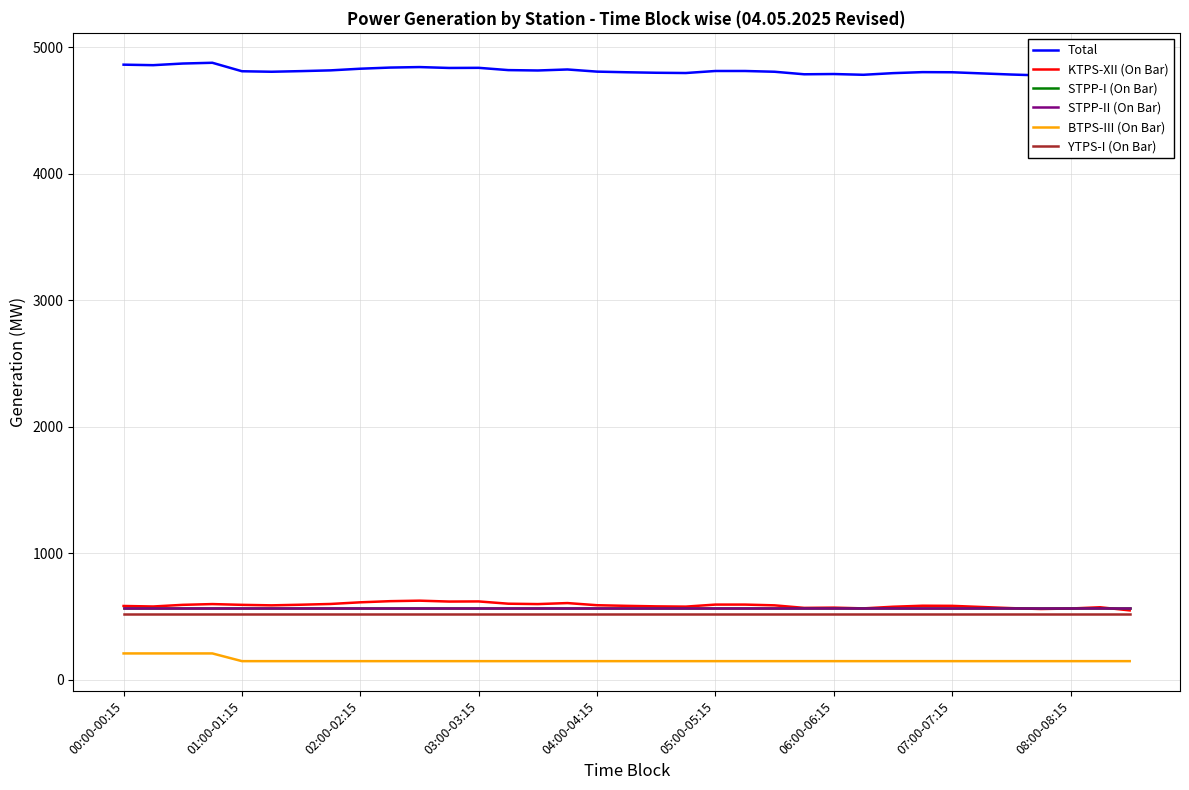

What is the average value of the Total series?

4812.8